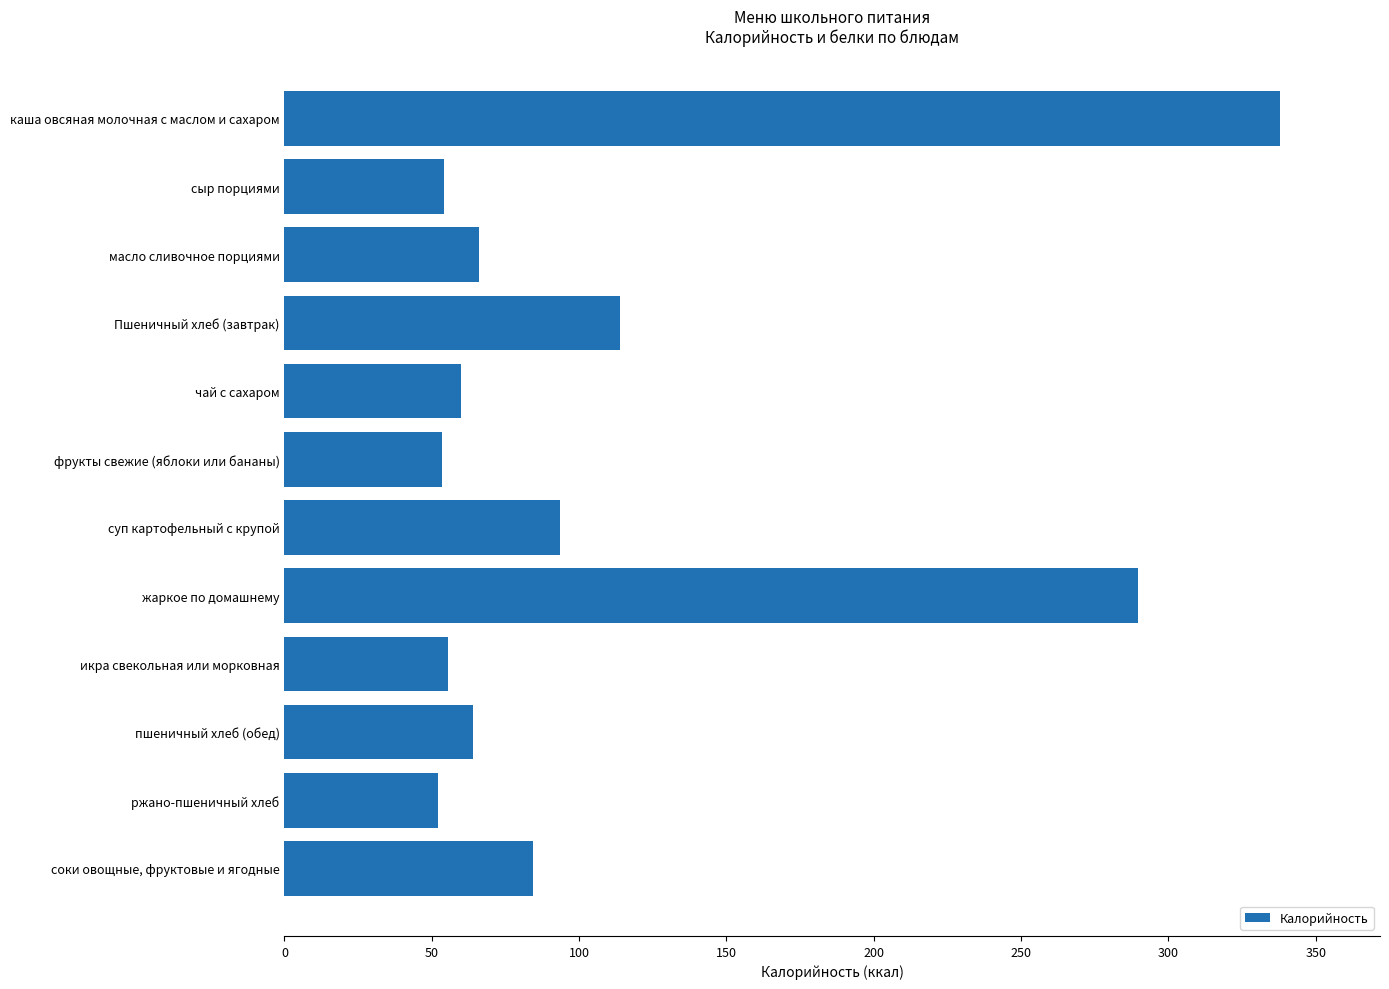

Rank the categories by value from lowest to highest.

ржано-пшеничный хлеб, фрукты свежие (яблоки или бананы), сыр порциями, икра свекольная или морковная, чай с сахаром, пшеничный хлеб (обед), масло сливочное порциями, соки овощные, фруктовые и ягодные, суп картофельный с крупой, Пшеничный хлеб (завтрак), жаркое по домашнему, каша овсяная молочная с маслом и сахаром